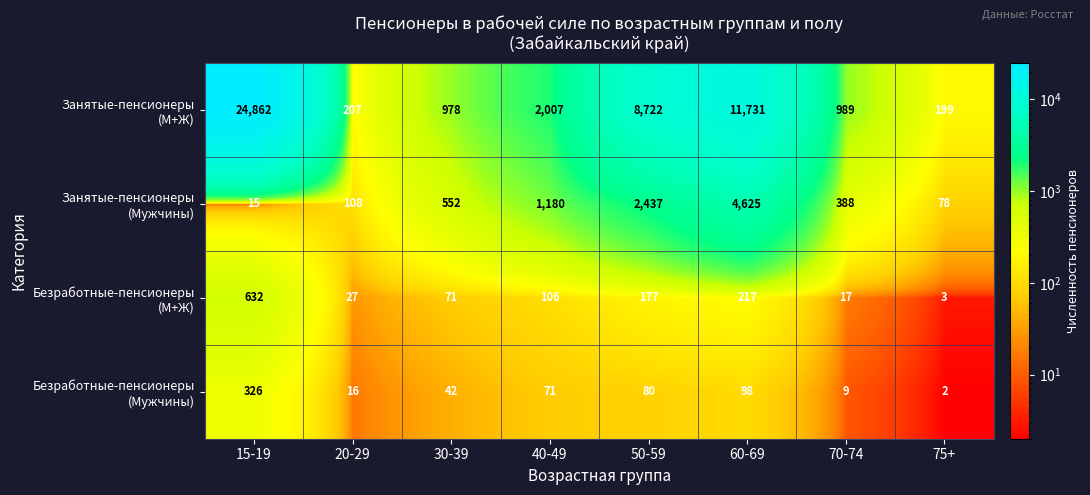

Which category has the highest value across all series?

15-19